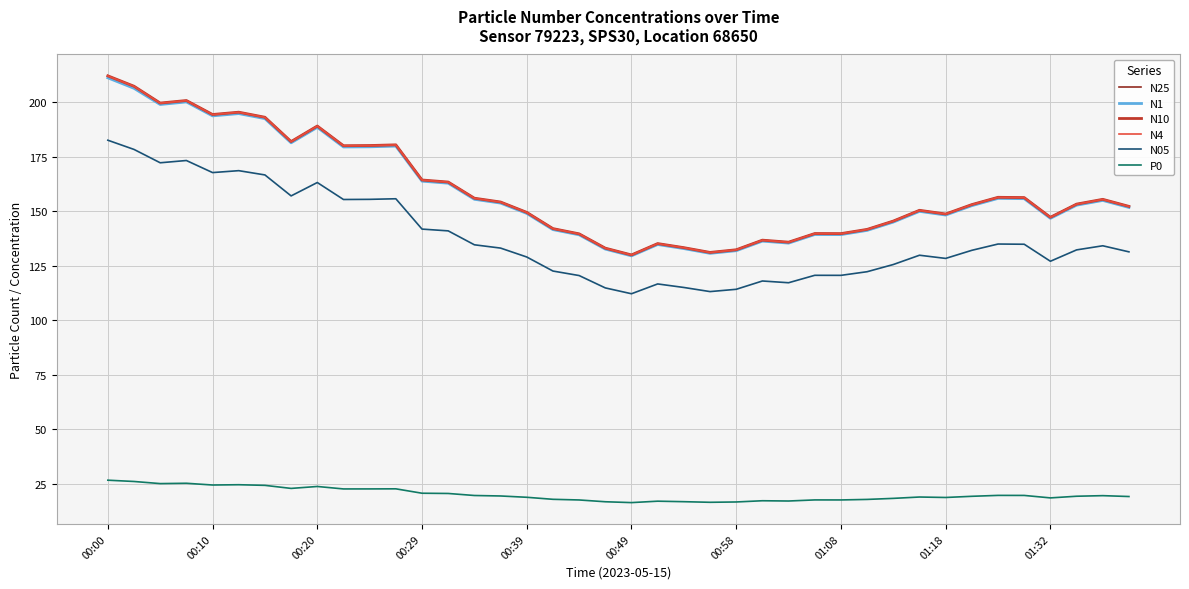

What is the lowest value of the N05 series?

112.1